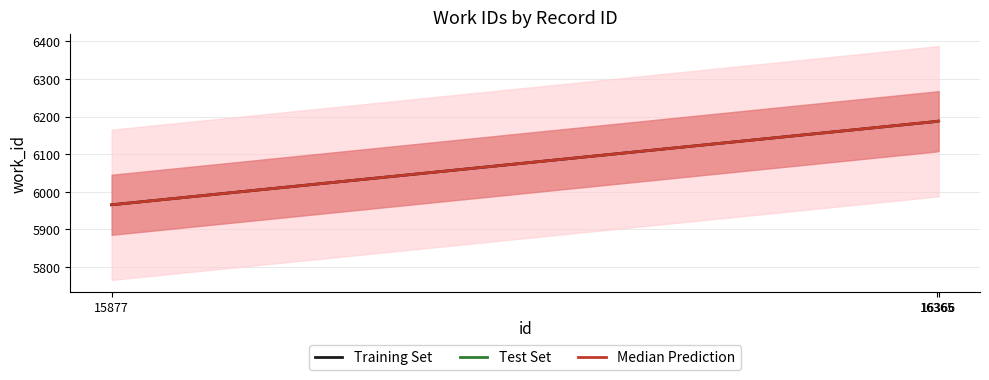

Rank the categories by value from highest to lowest.

16366, 16365, 15877